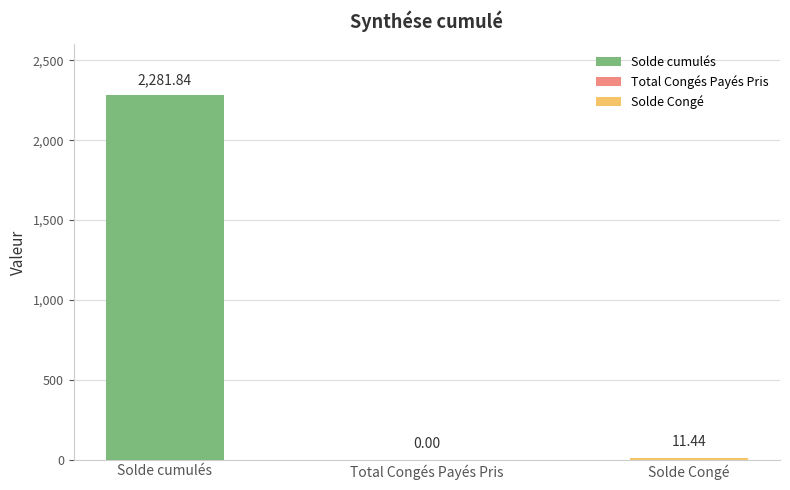

At which label does the data first exceed 11?

Solde cumulés